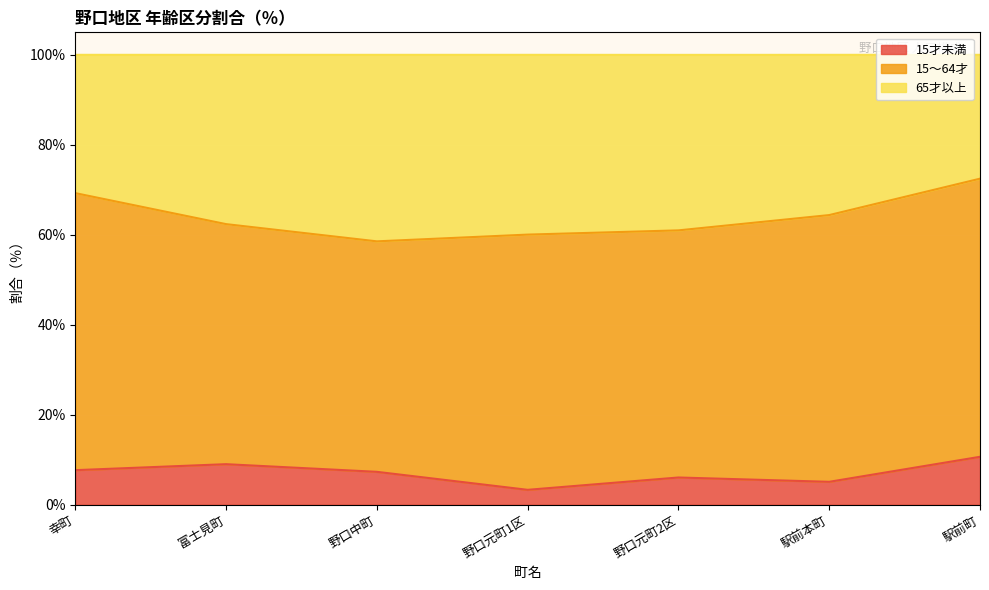

What is the total value across all series at 駅前本町?

100.0